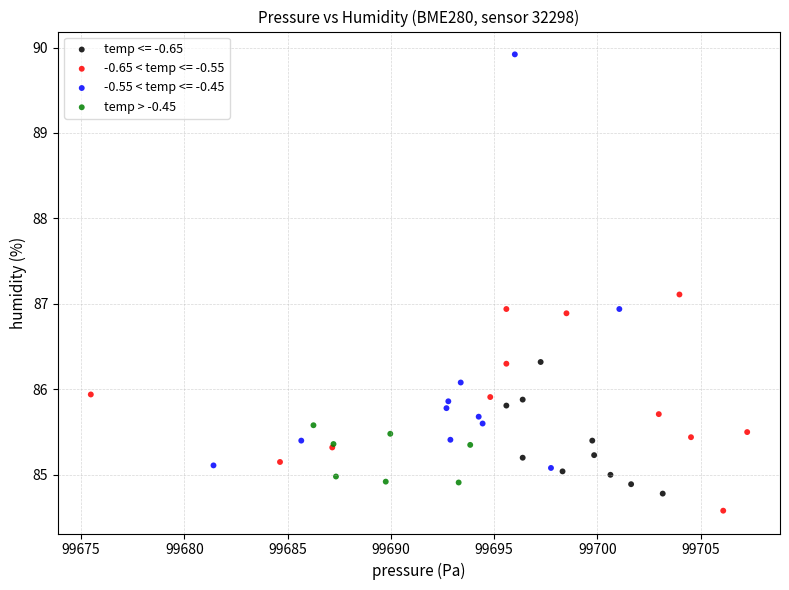

Which series has the widest spread of Y values?

-0.55 < temp <= -0.45